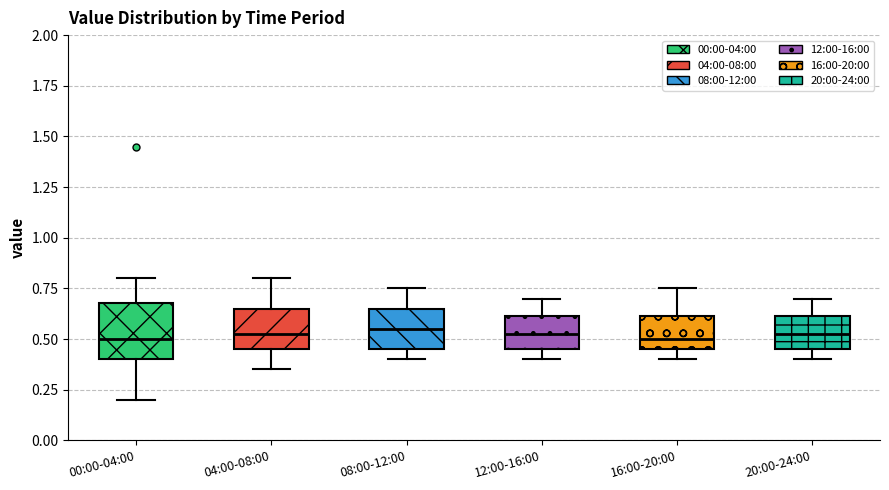

Where does the median line of the box for 04:00-08:00 sit on the y-axis? The values are not printed on the chart, so give them approximately, as read against the axis.

0.55